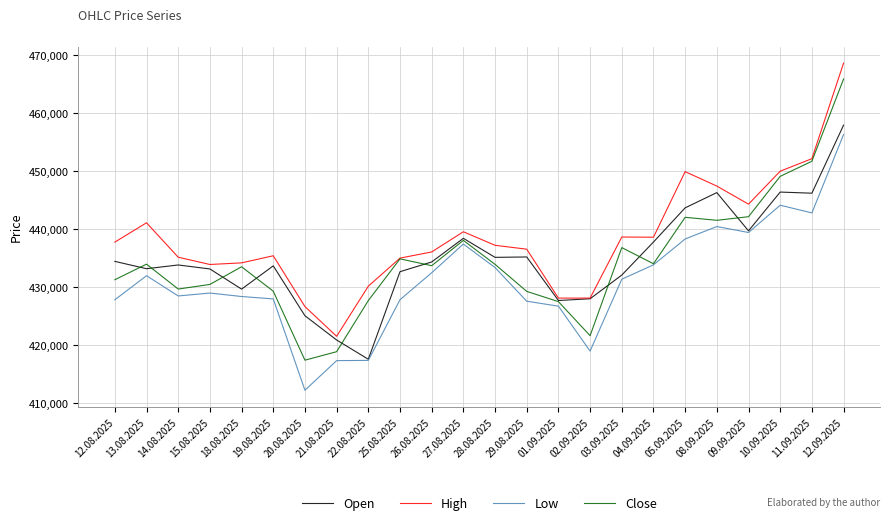

Which label corresponds to the largest value in the chart?

12.09.2025